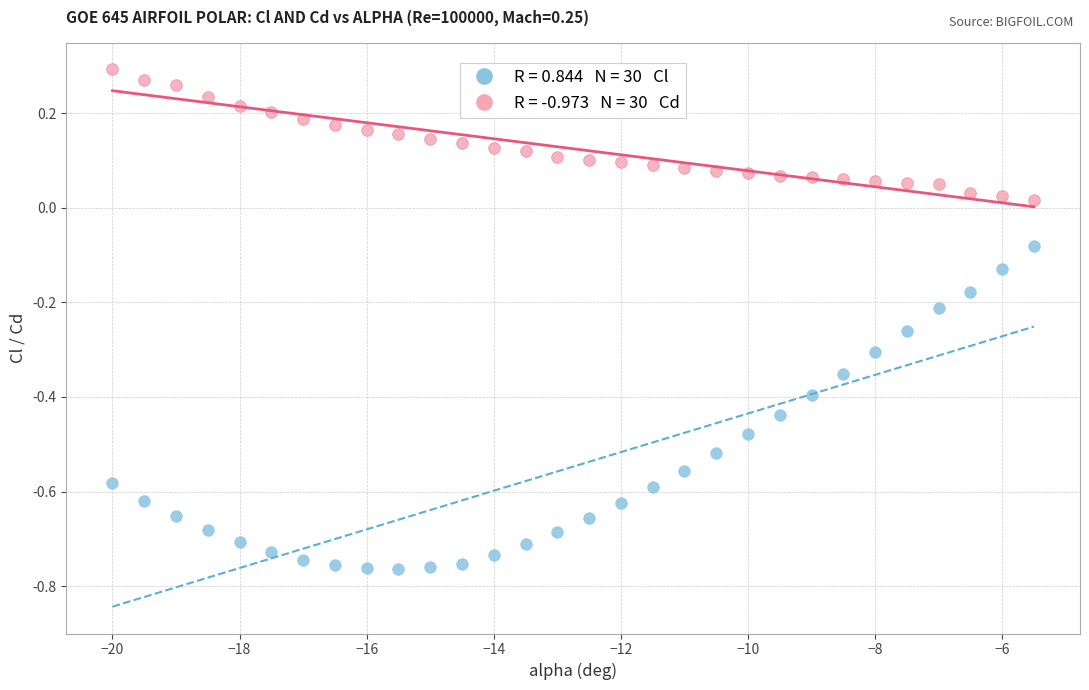

Across all data points, what is the range of Y values (max minus min)?

1.1